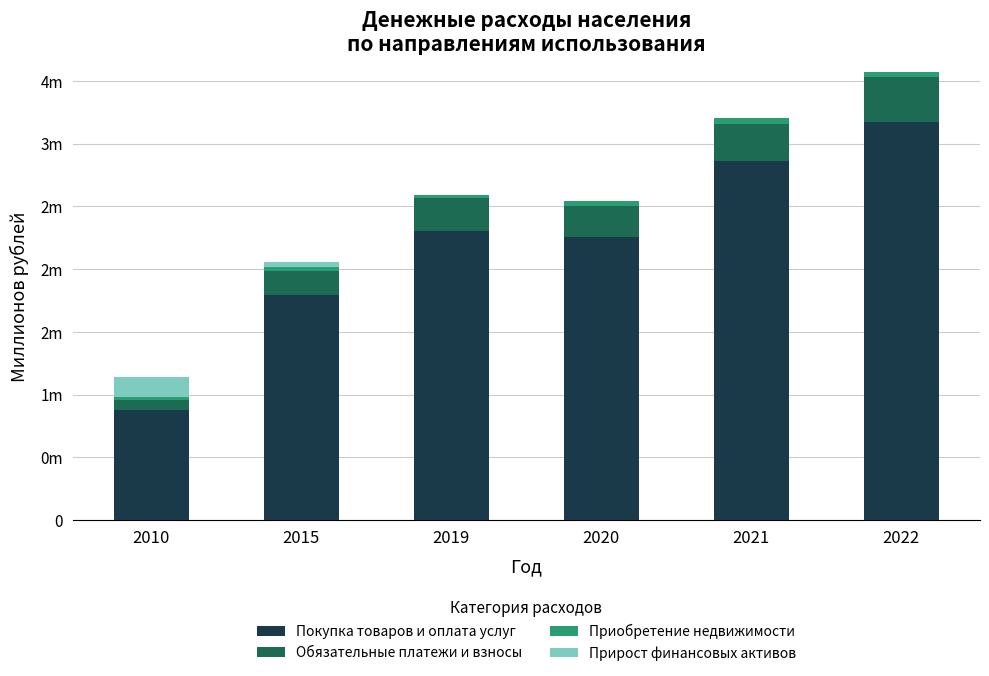

What are all the series names shown in the legend?

Покупка товаров и оплата услуг, Обязательные платежи и взносы, Приобретение недвижимости, Прирост финансовых активов